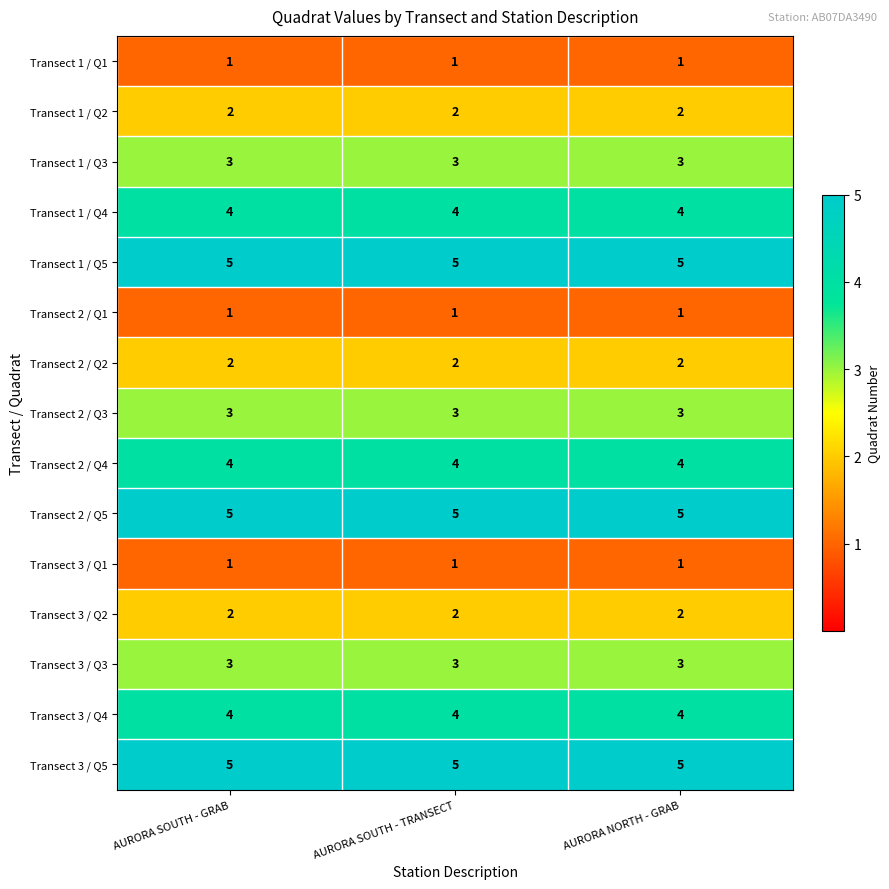

What is the difference between the highest and lowest values at AURORA SOUTH - TRANSECT?

4